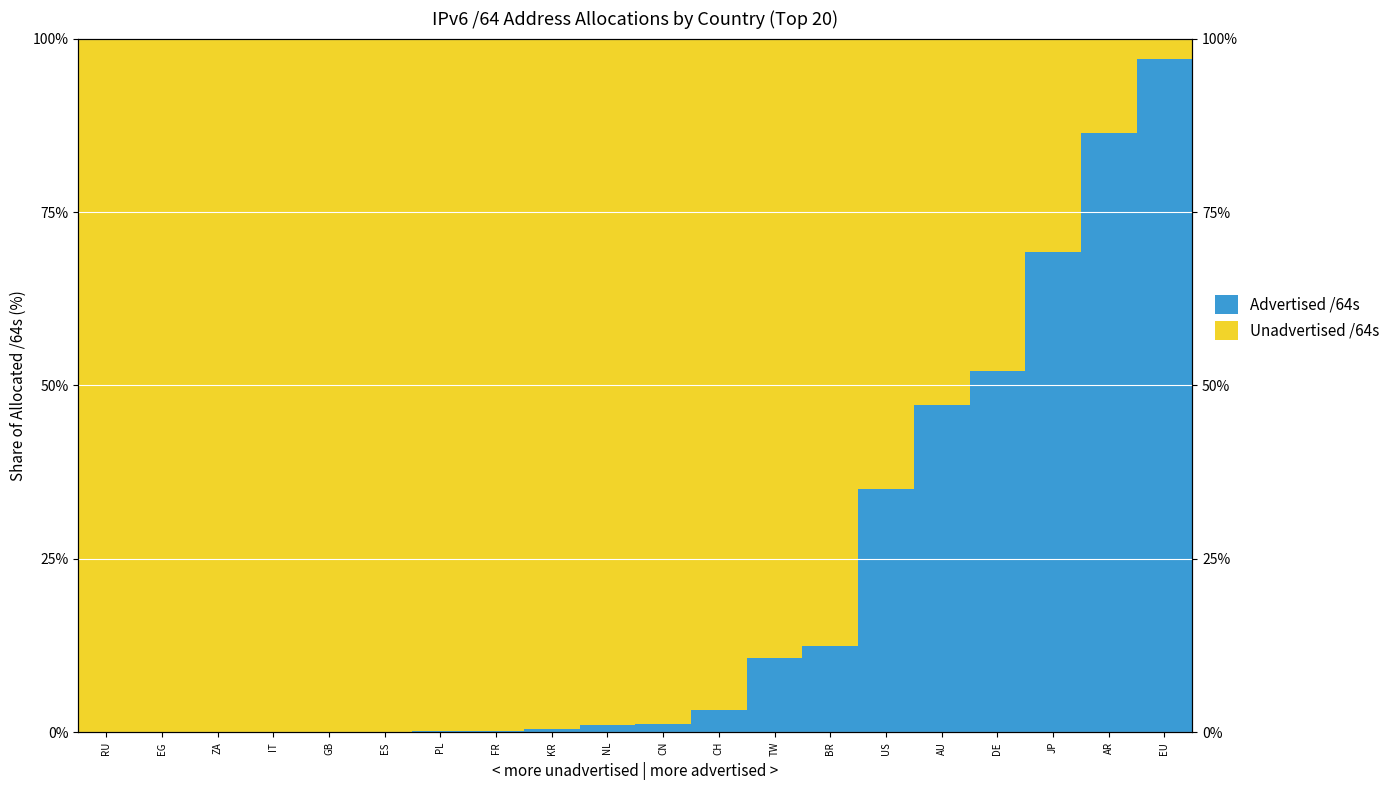

What is the highest value of the Advertised /64s series?

97.0